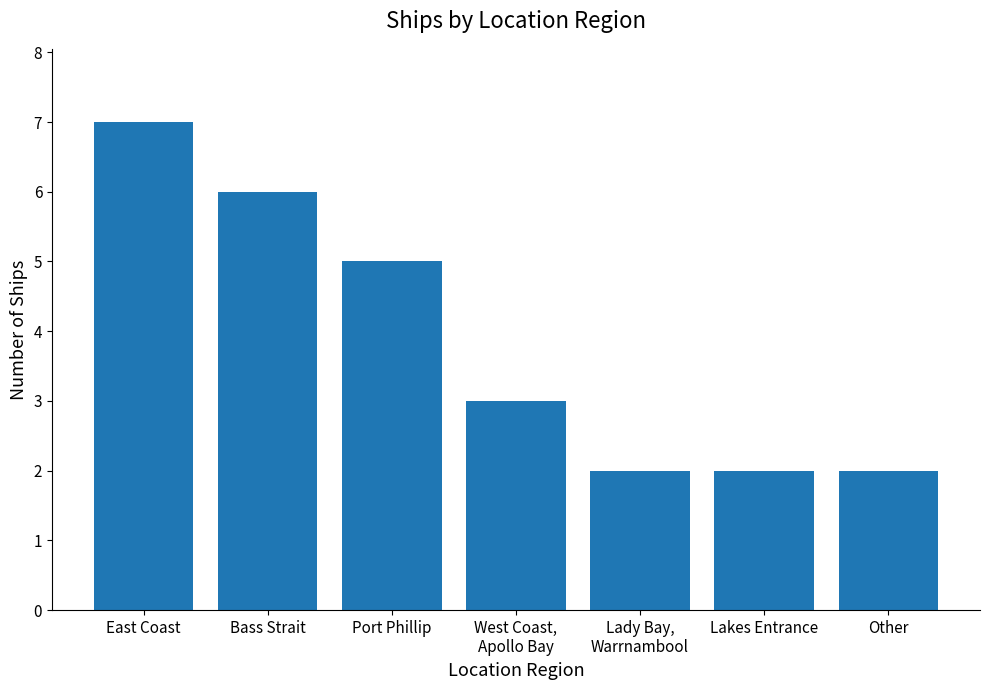

Which label corresponds to the largest value in the chart?

East Coast